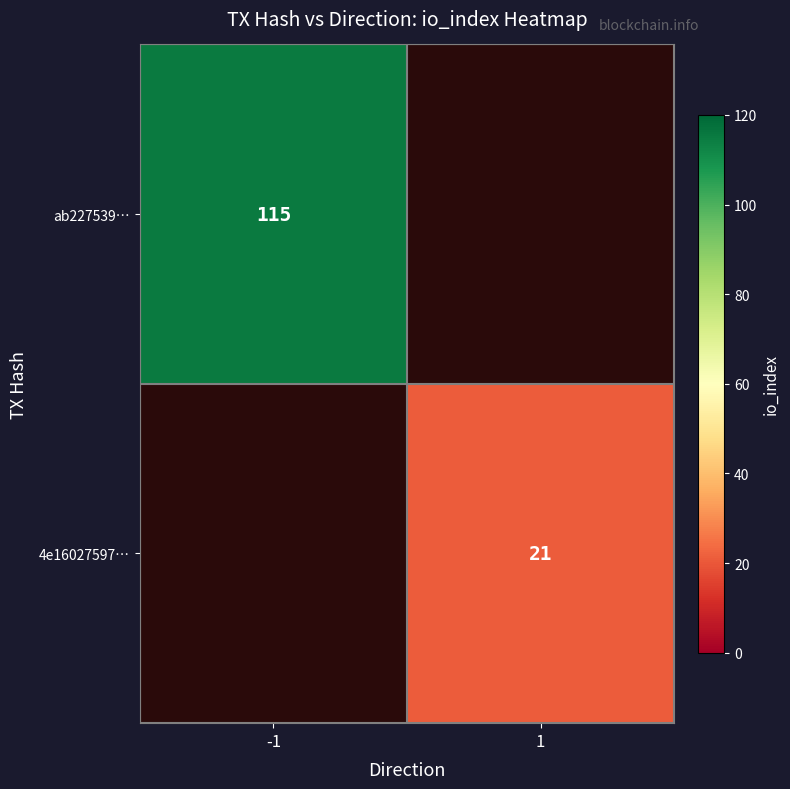

Is it true that 4e16027597… equals 21 at 1?

True